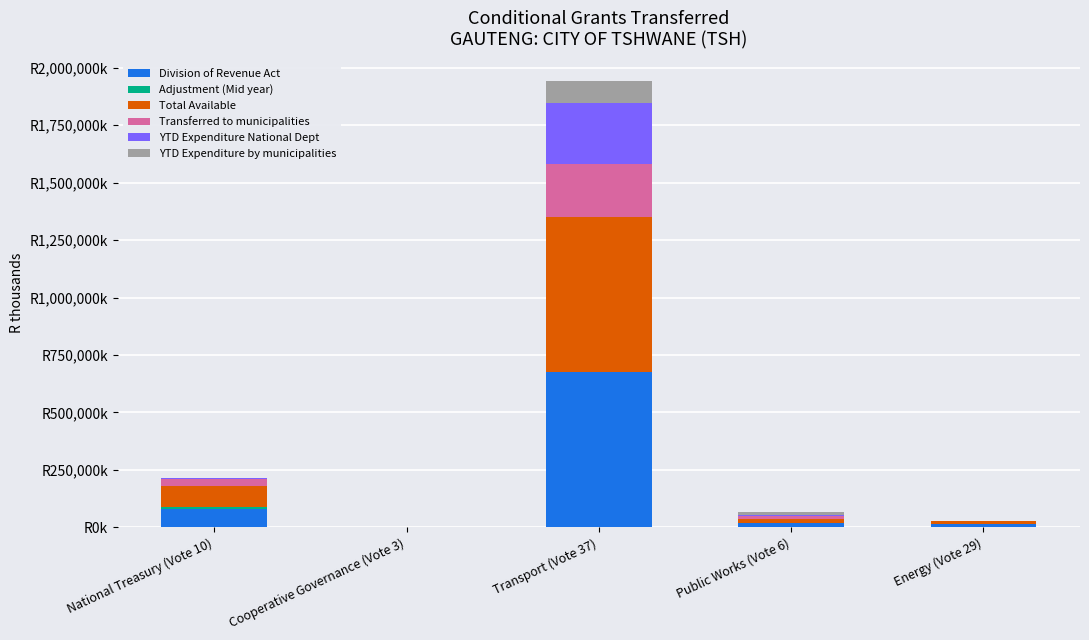

At which category is the sum across all series the highest?

Transport (Vote 37)